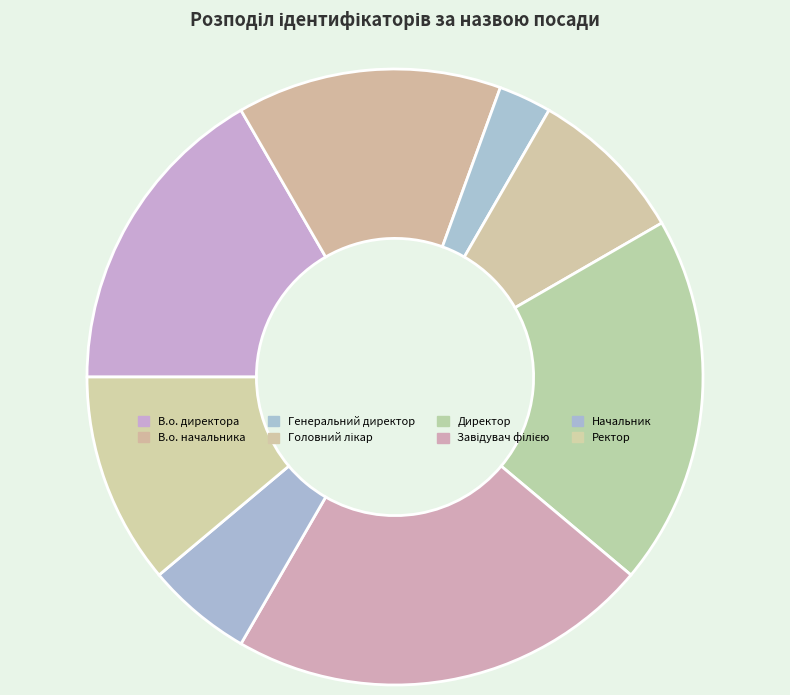

To the nearest percent, what is the average slice percentage?

12%